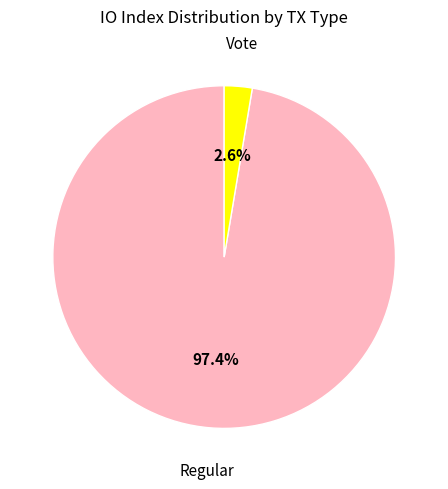

What is the smallest slice in the pie chart?

Vote